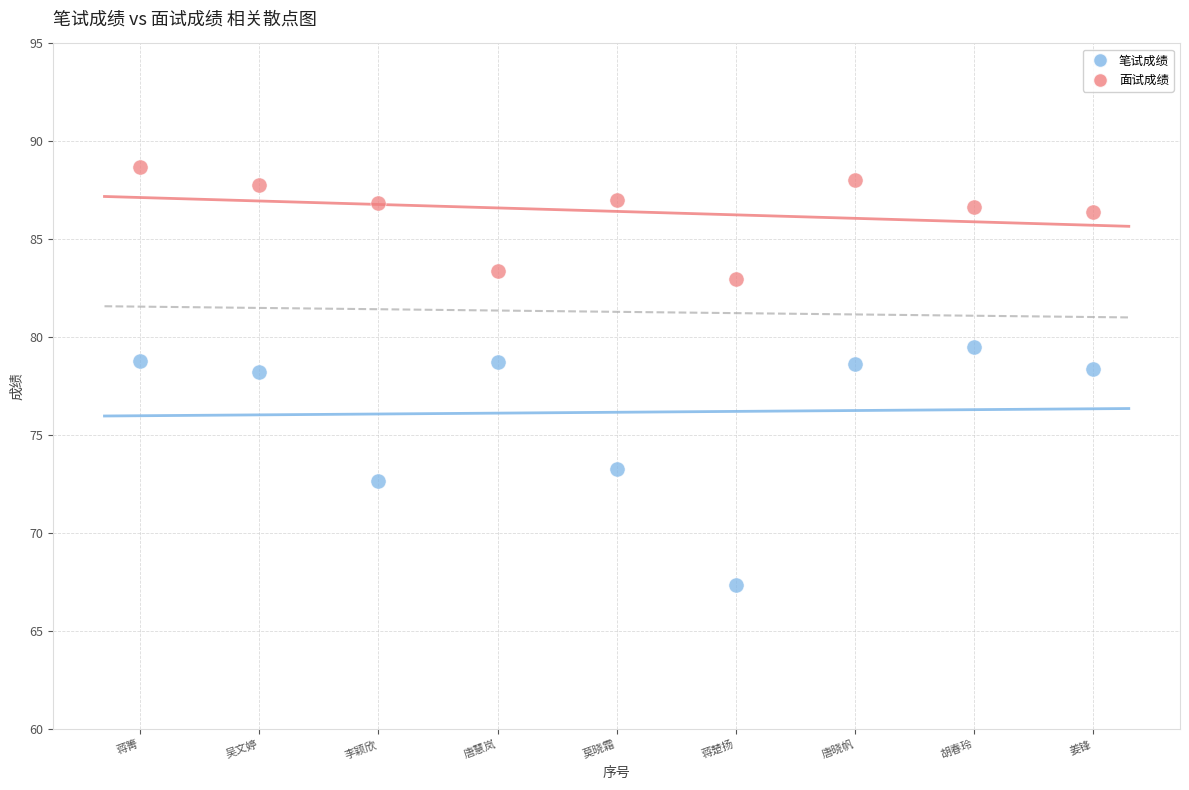

Across all data points, what is the range of X values (max minus min)?

8.0